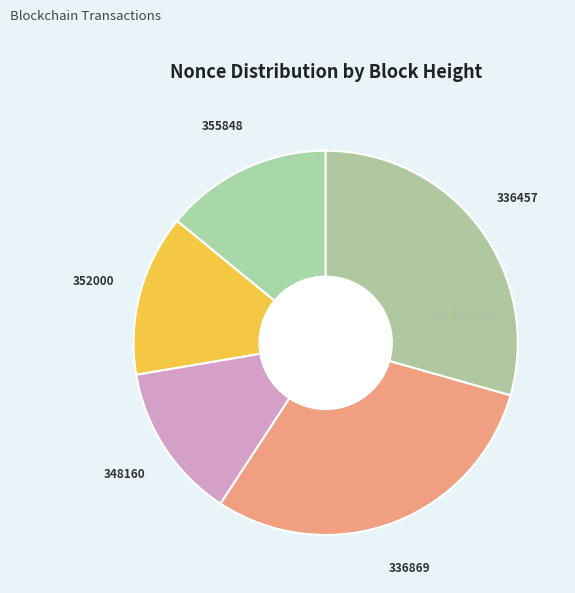

Is there any slice that represents more than half of the pie?

No